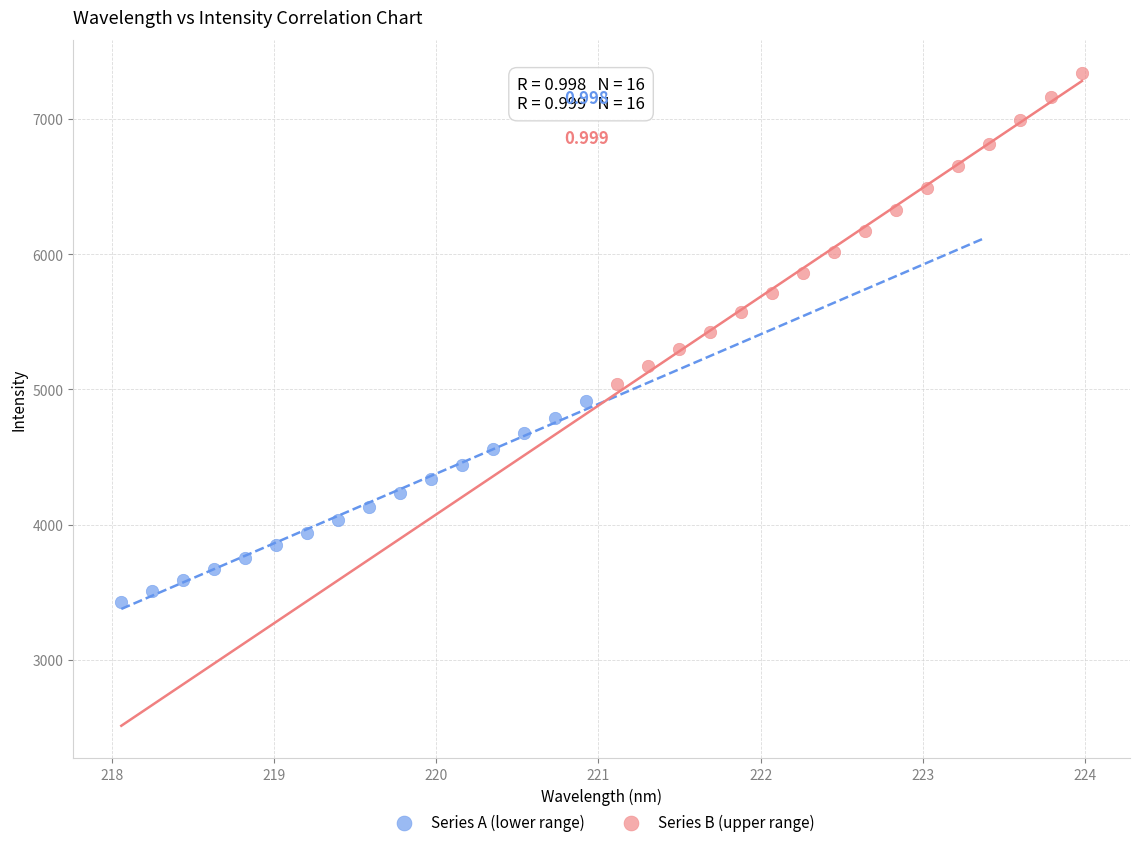

Which series contains the highest Y value?

Series B (upper range)